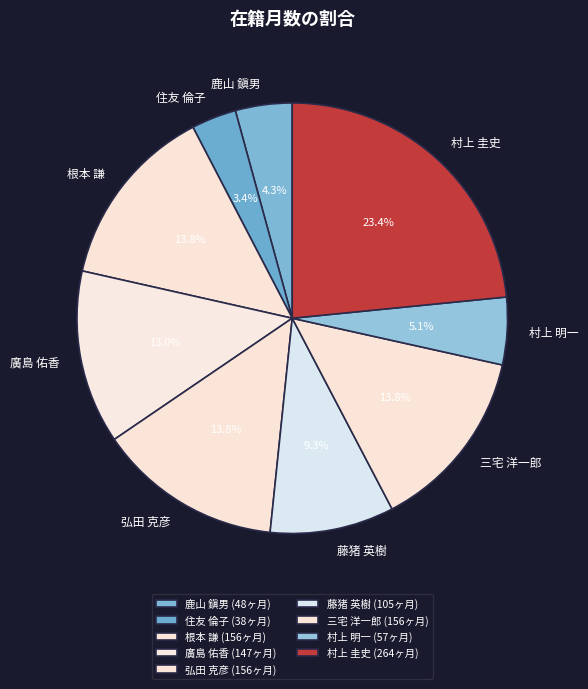

The 根本 謙 slice represents 14% of the pie. True or false?

True